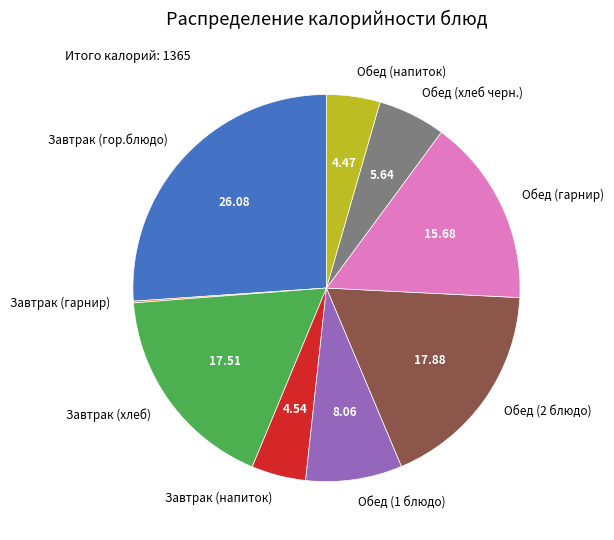

Do Обед (хлеб черн.) and Обед (гарнир) together represent more than half of the pie?

No